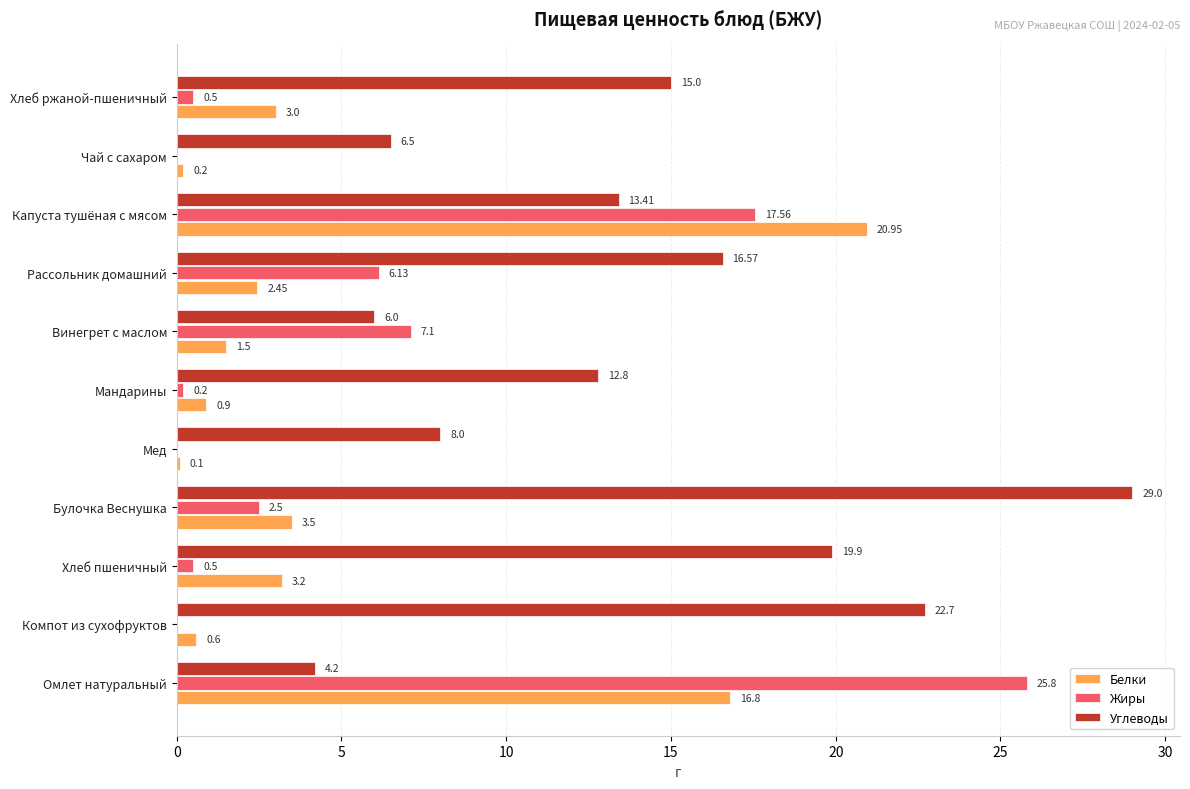

What is the maximum value for Углеводы?

29.0